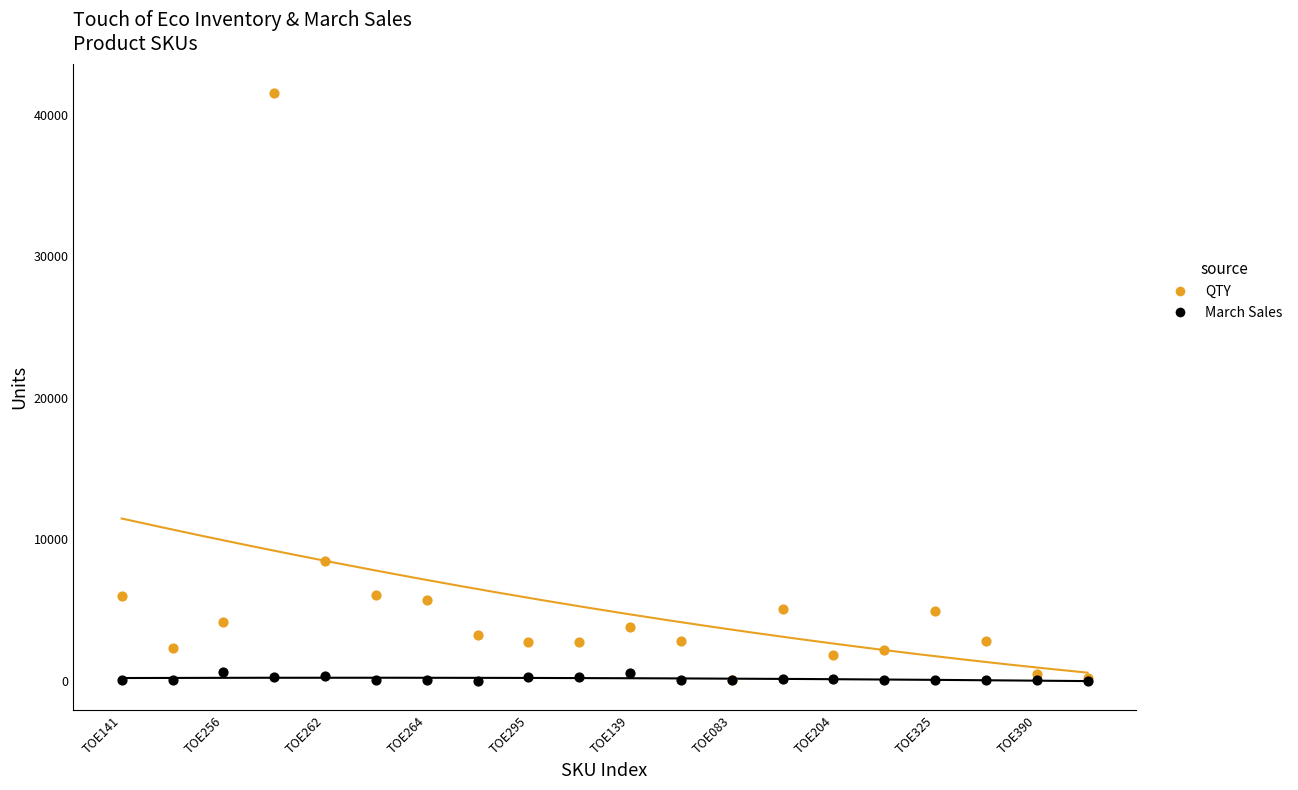

Across all series, what Y value is closest to 20760?

8481